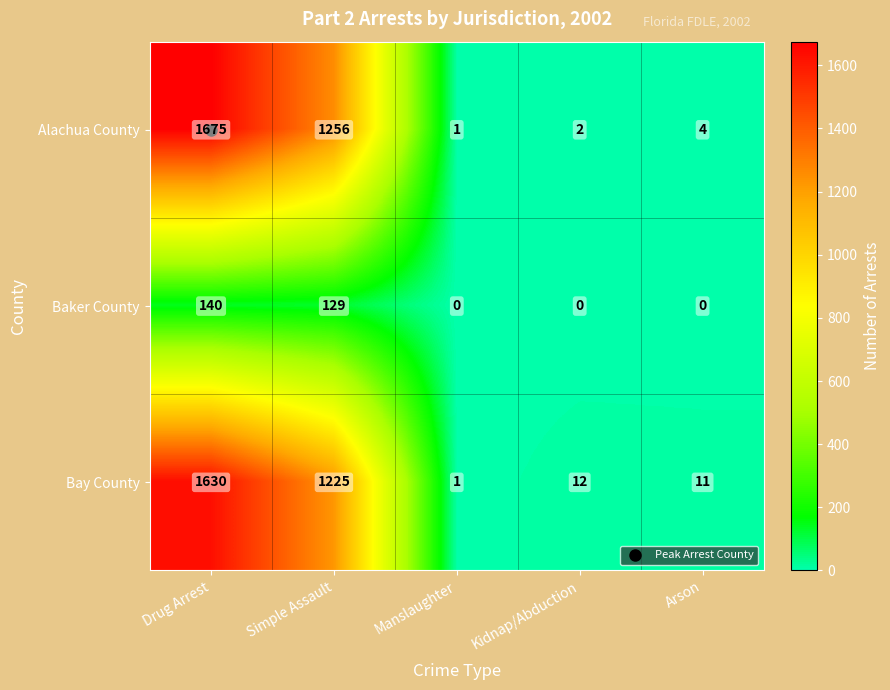

Which series changed the most between Drug Arrest and Manslaughter?

Alachua County